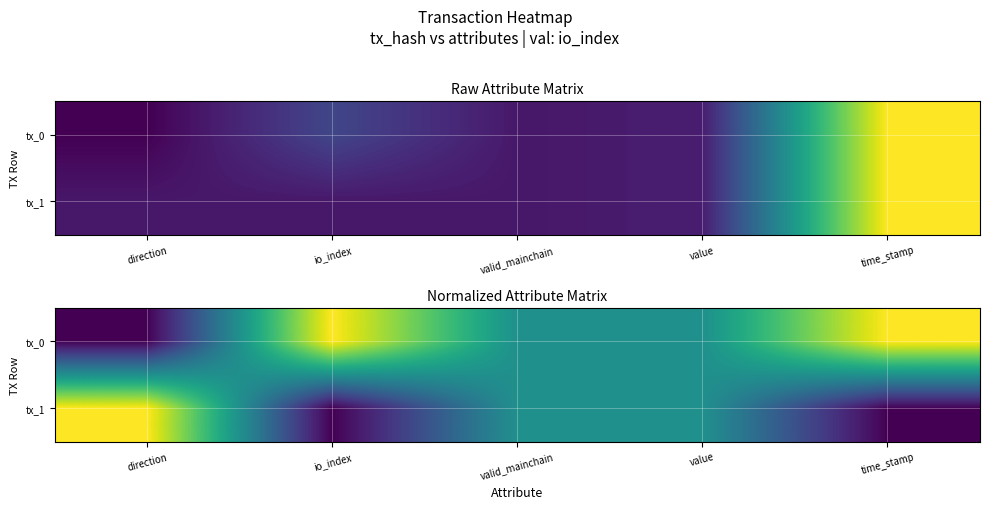

Which series has the largest range (max minus min)?

tx_0